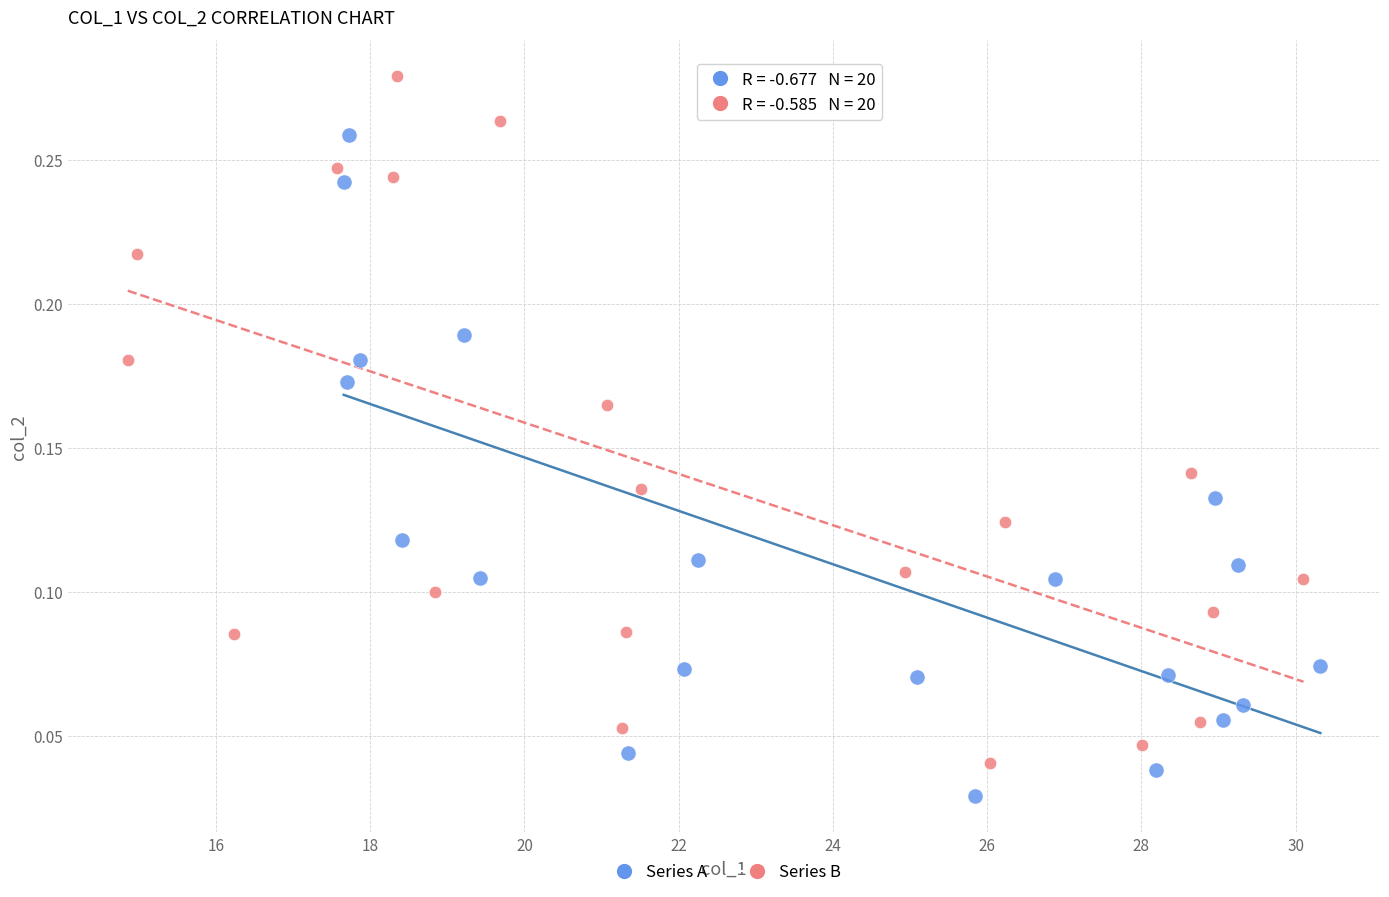

Which series reaches the minimum Y coordinate?

Series A